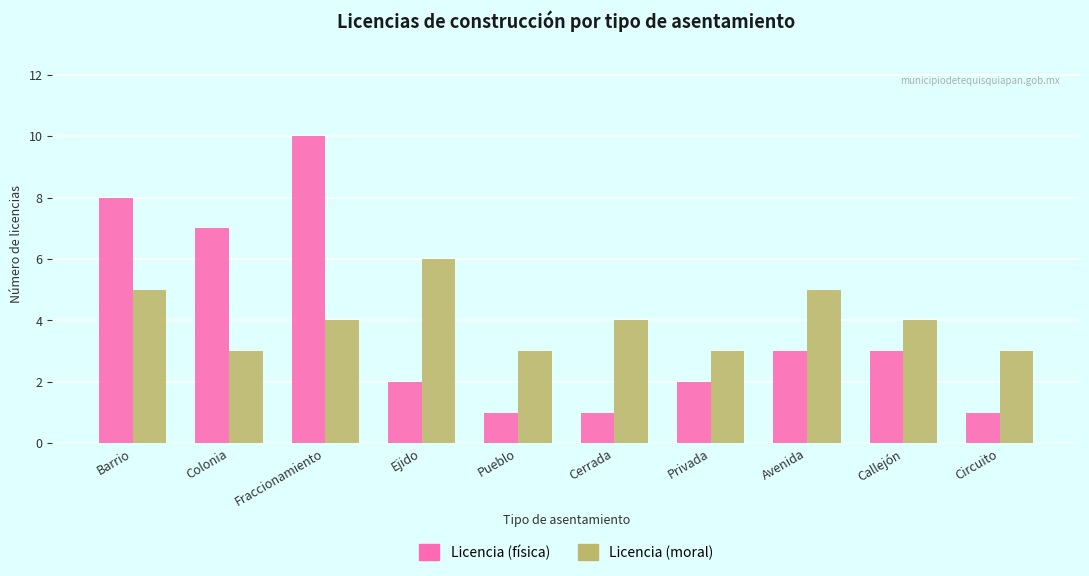

At which label does Licencia (física) reach its peak?

Fraccionamiento